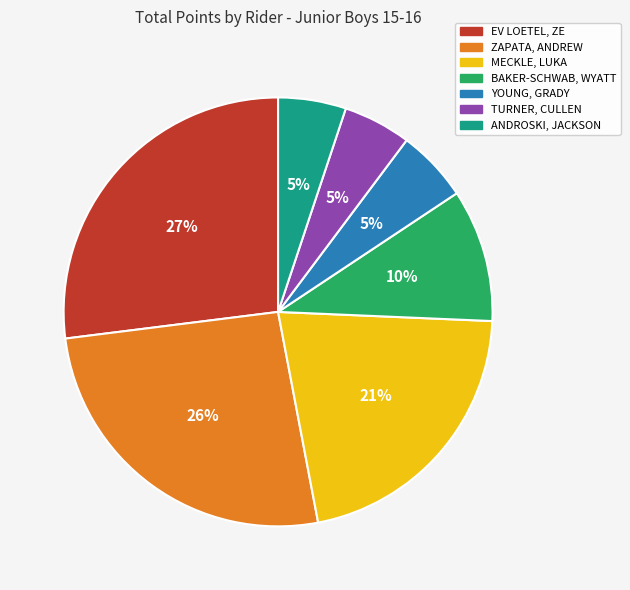

Which has a higher value, ANDROSKI, JACKSON or EV LOETEL, ZE?

EV LOETEL, ZE